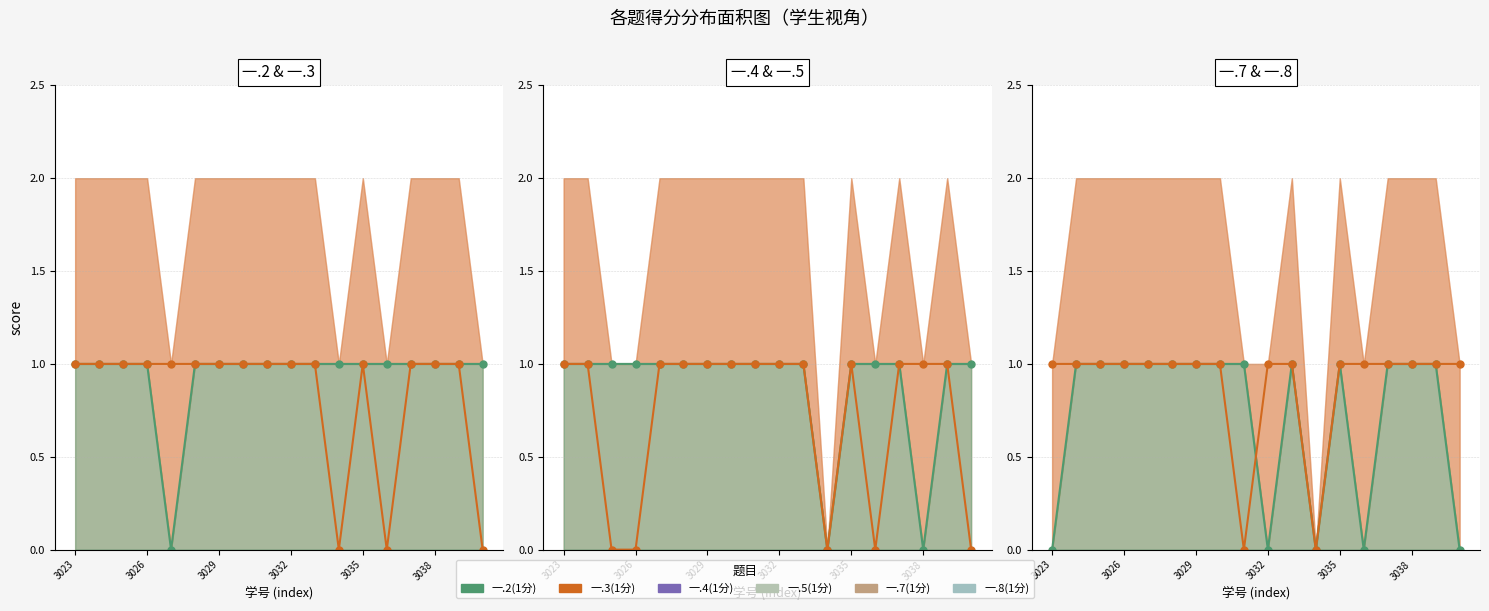

True or false: 一.8(1分) and 一.5(1分) cross at least once.

False